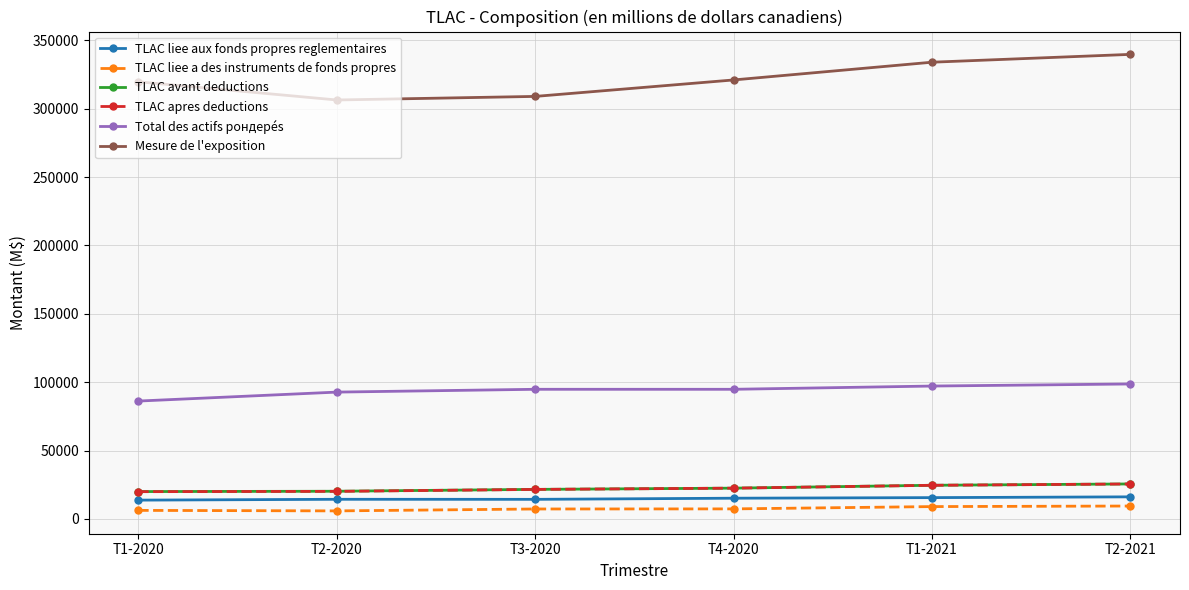

True or false: Mesure de l'exposition and Total des actifs pондерés intersect in this chart.

False